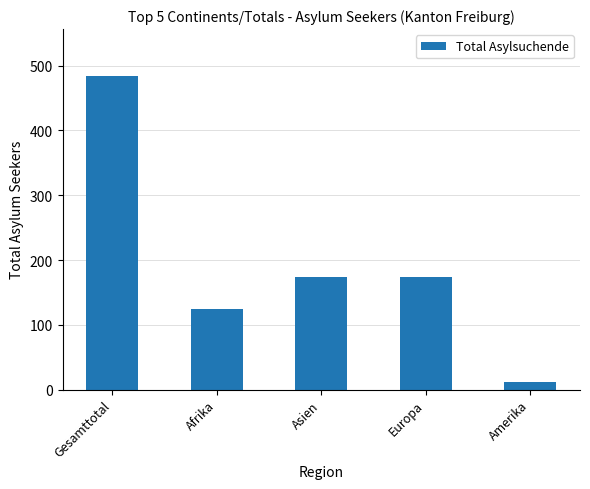

How many data points are less than 173?

2